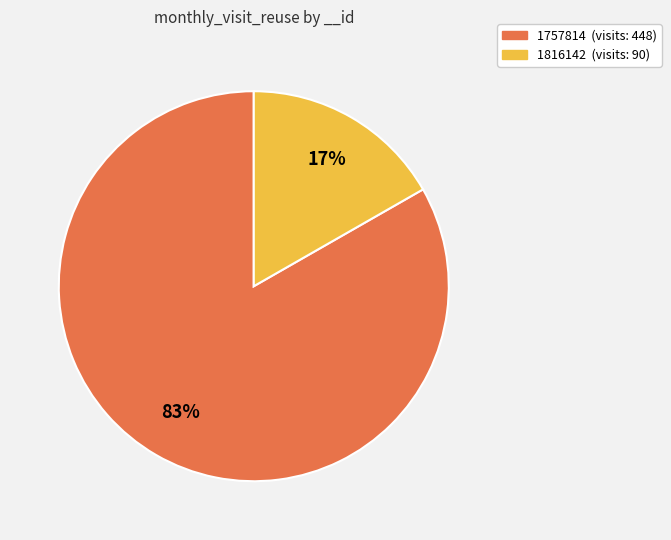

What is the largest slice in the pie chart?

1757814